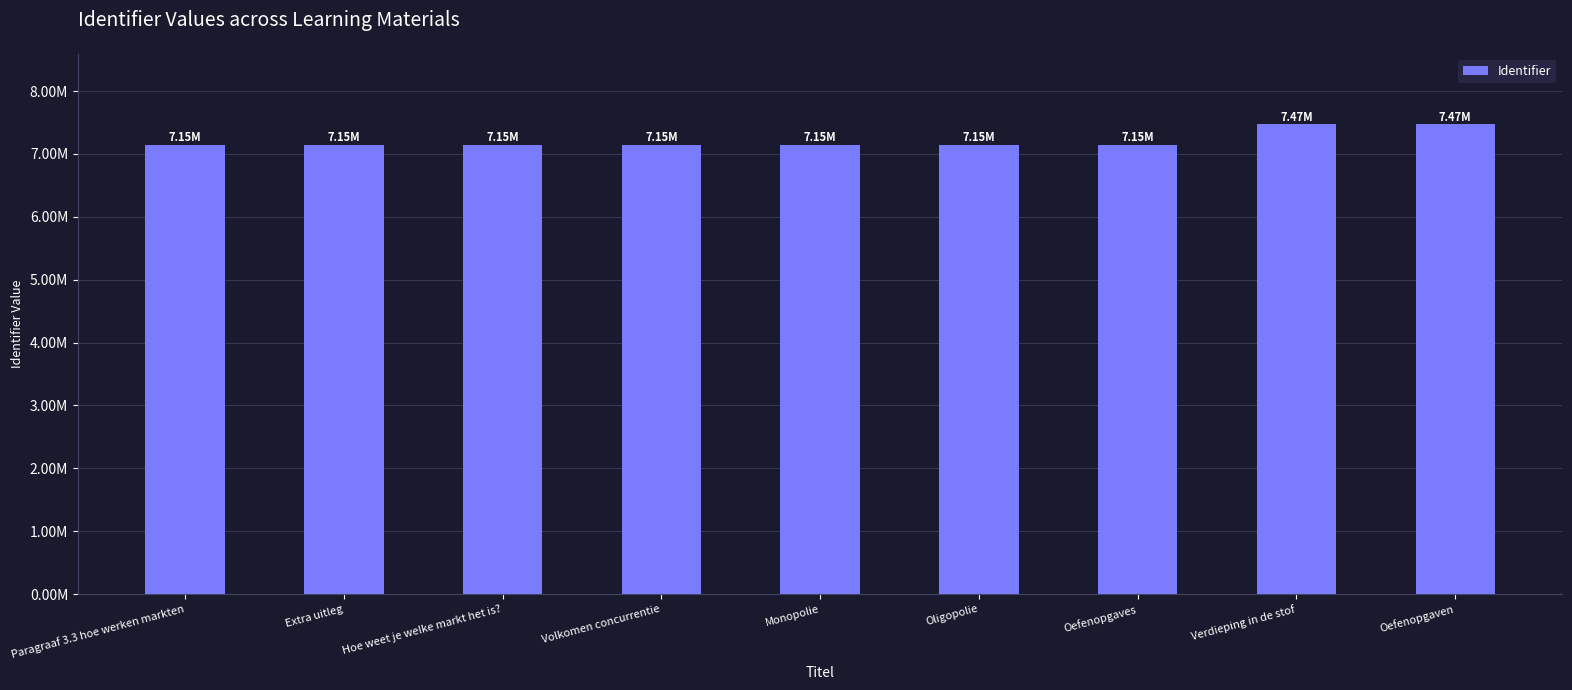

Does the chart contain any negative values?

No